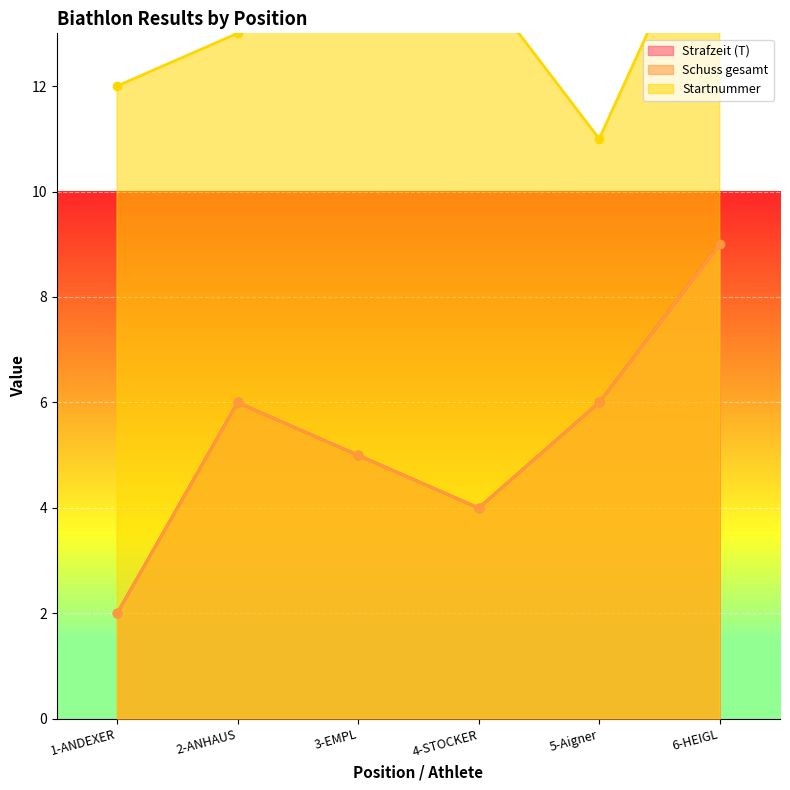

True or false: Strafzeit (T) and Schuss gesamt cross at least once.

False